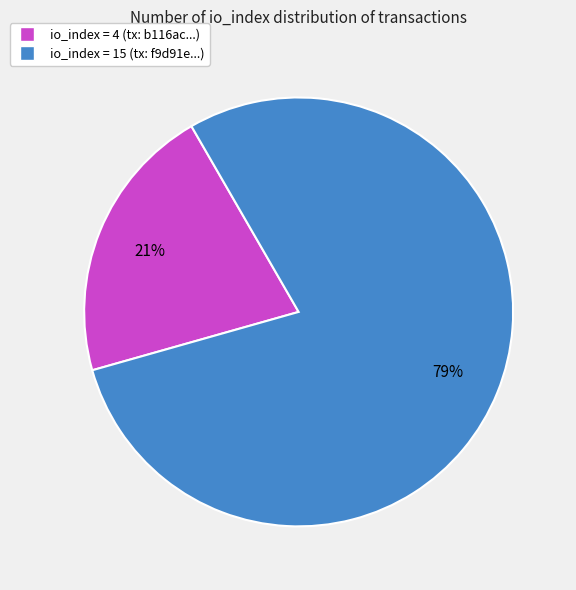

Is there a majority slice in this chart?

Yes